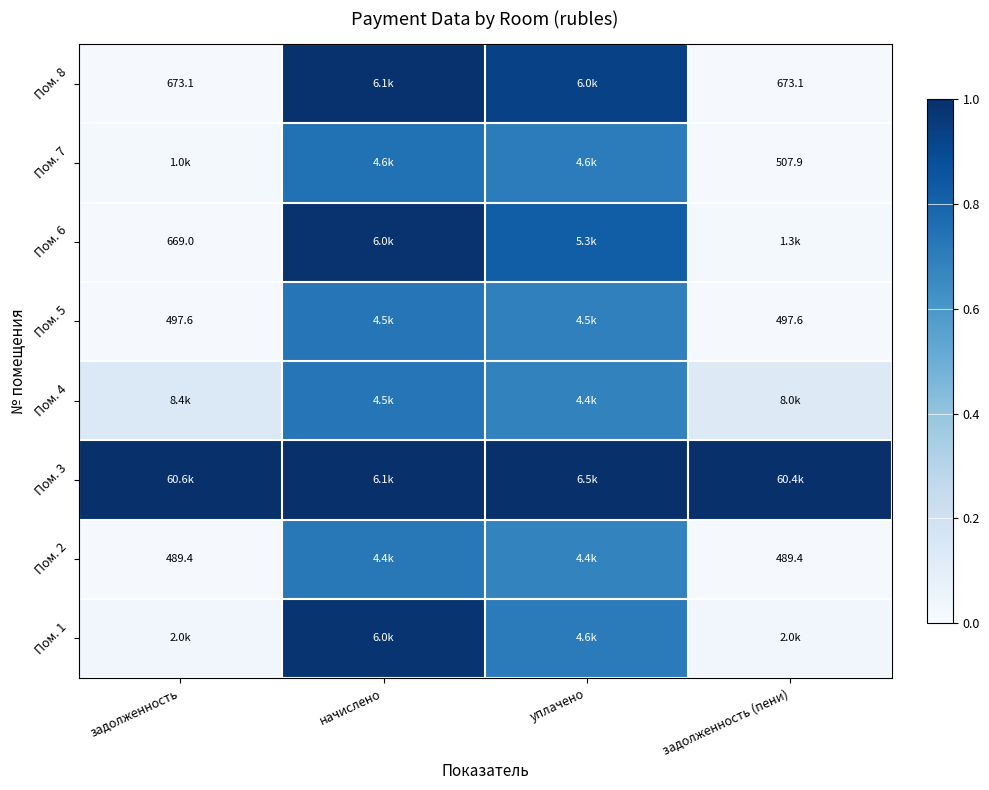

Is the value of Пом. 5 at задолженность (пени) greater than the value of Пом. 8 at задолженность?

No